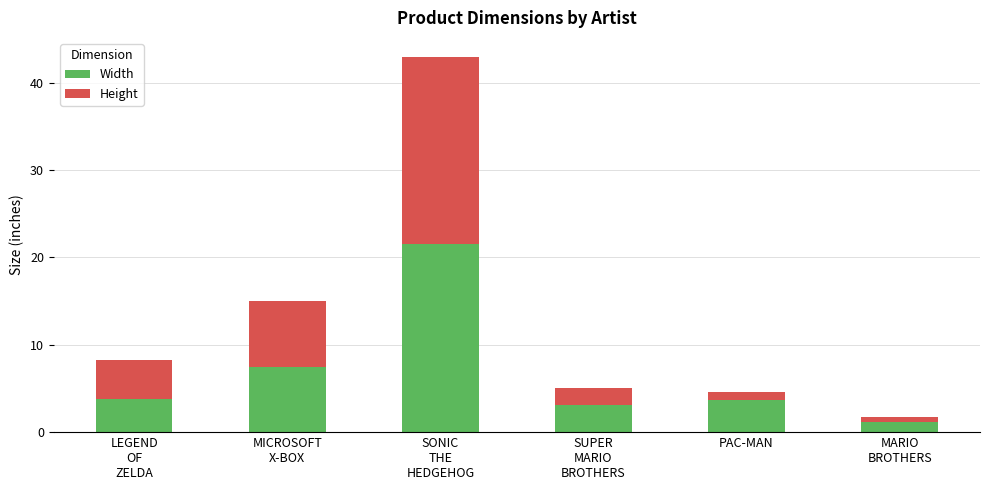

What is the highest value of the Width series?

21.5